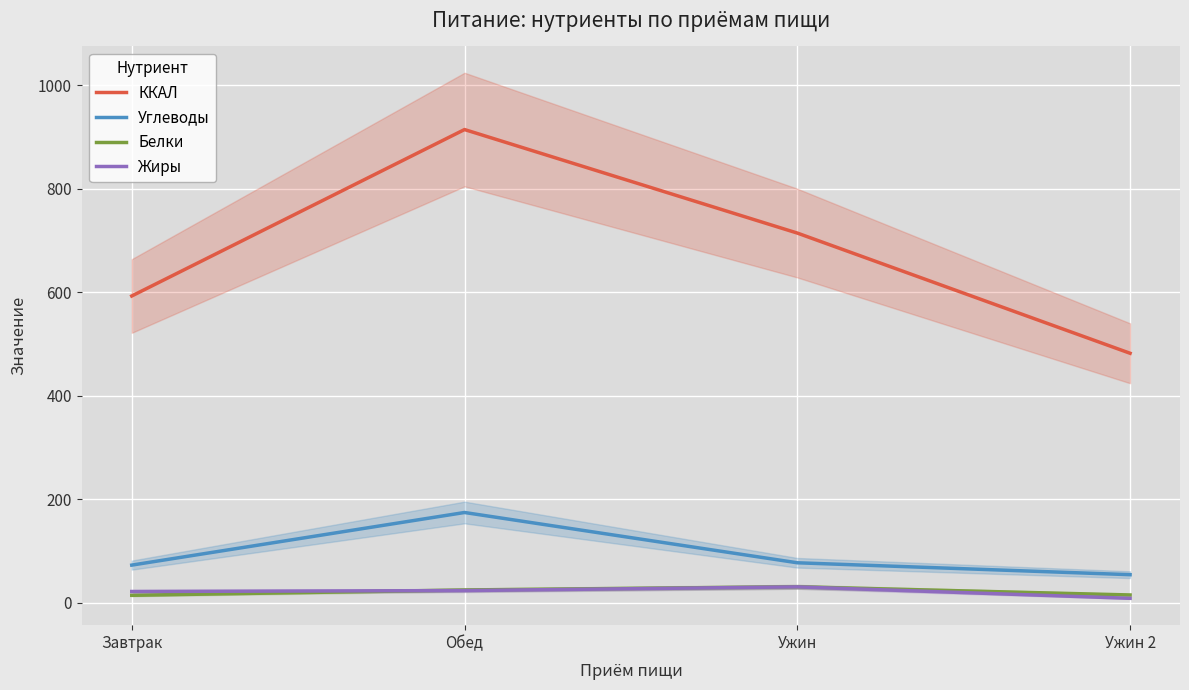

What is the difference between the ККАЛ values at Ужин 2 and Завтрак?

110.6